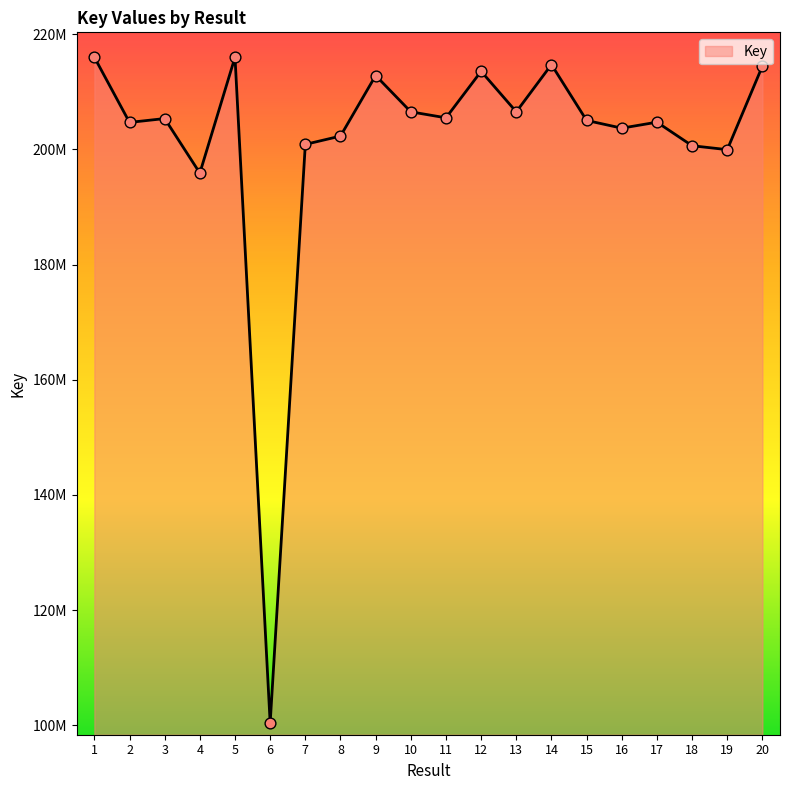

Which has a higher value, 10 or 6?

10